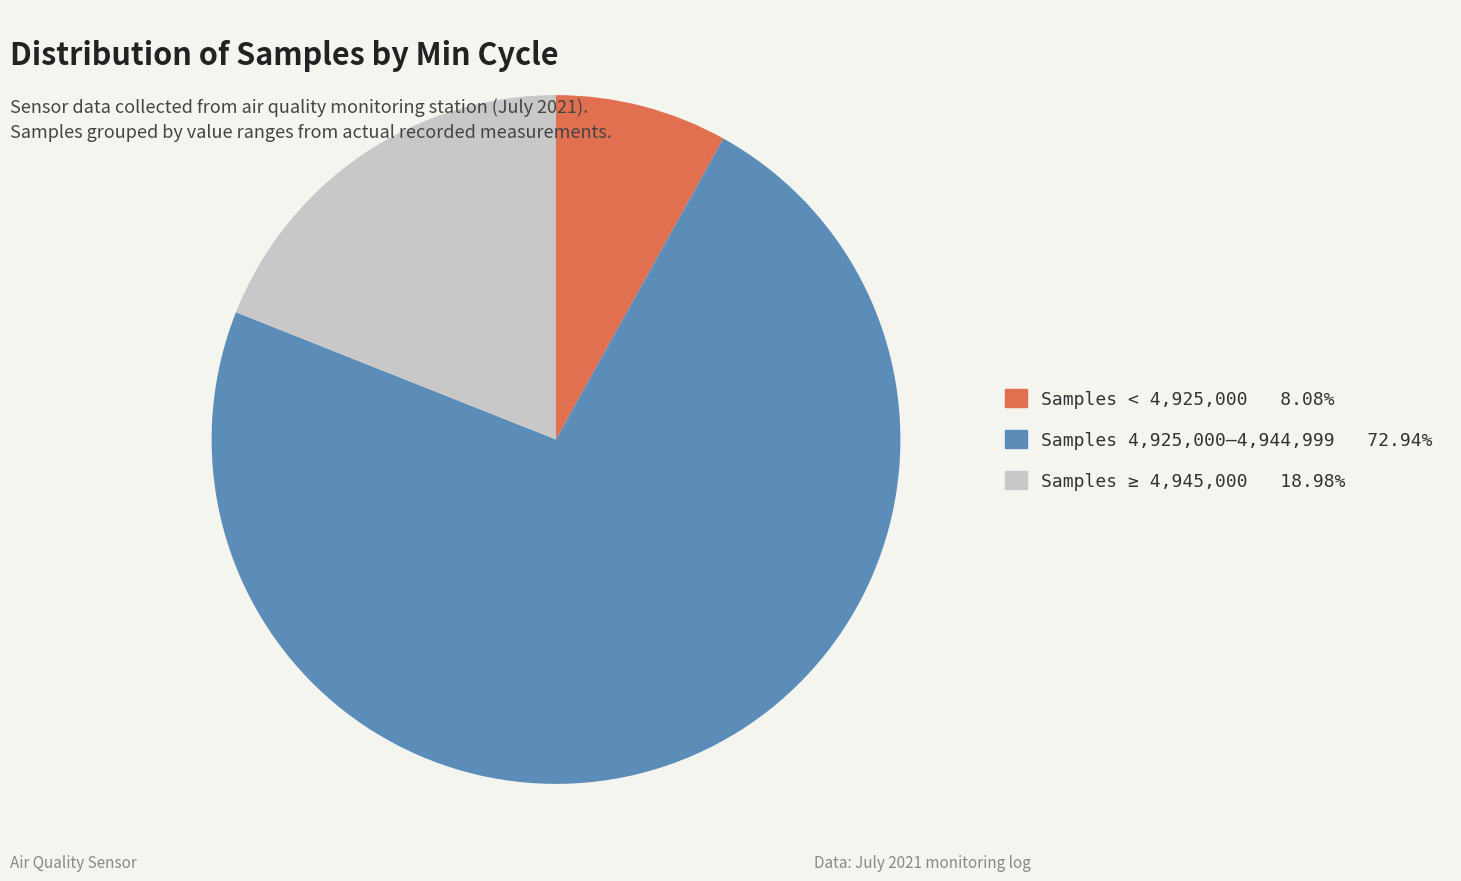

Is there a majority slice in this chart?

Yes